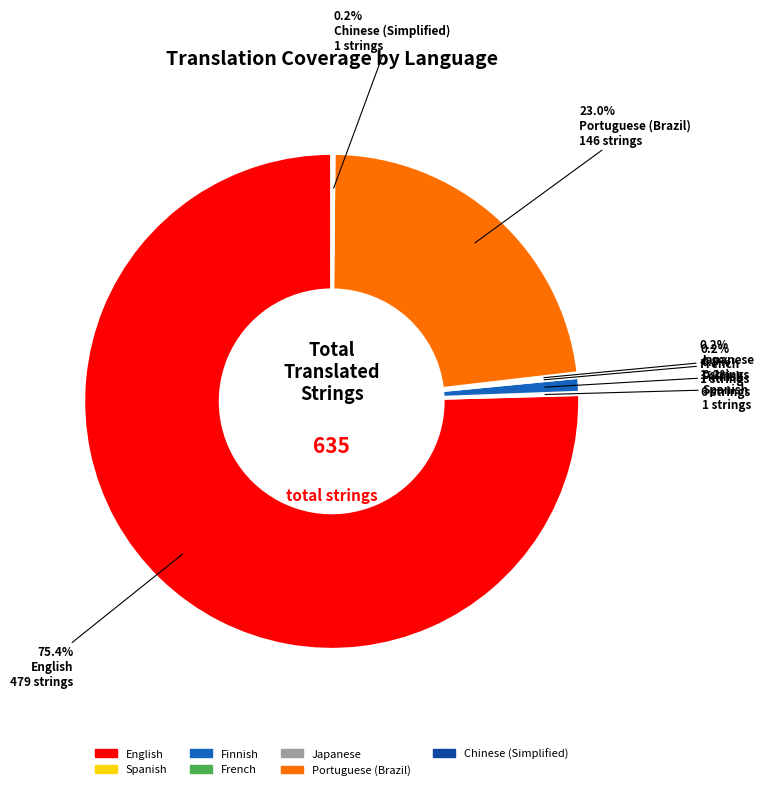

What portion of the pie excludes Finnish?

99.1%